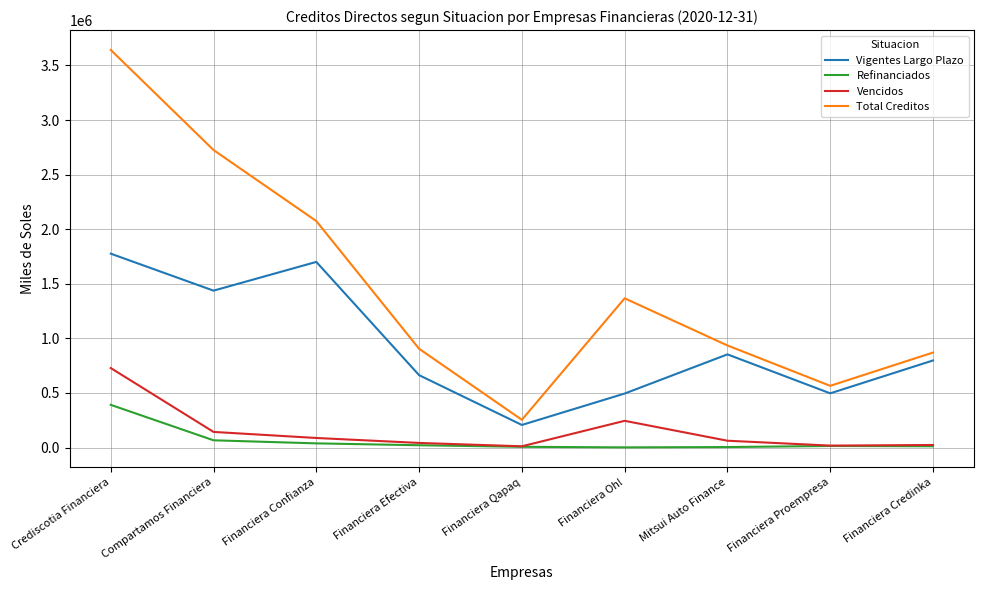

True or false: Vencidos and Total Creditos intersect in this chart.

False